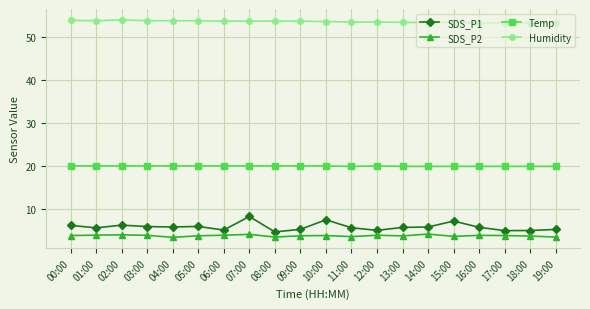

What is the difference between the second highest and minimum values in the SDS_P2 series?

0.7